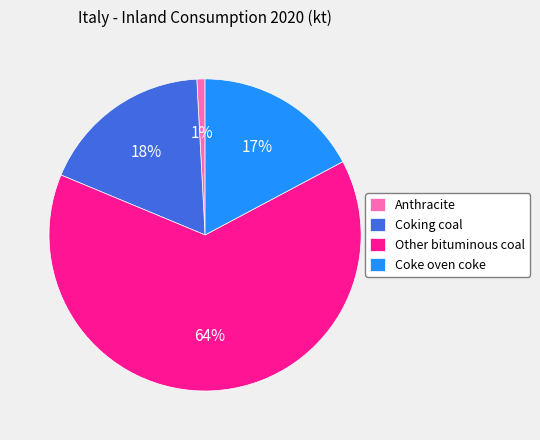

True or false: Coking coal accounts for 29% of the total.

False